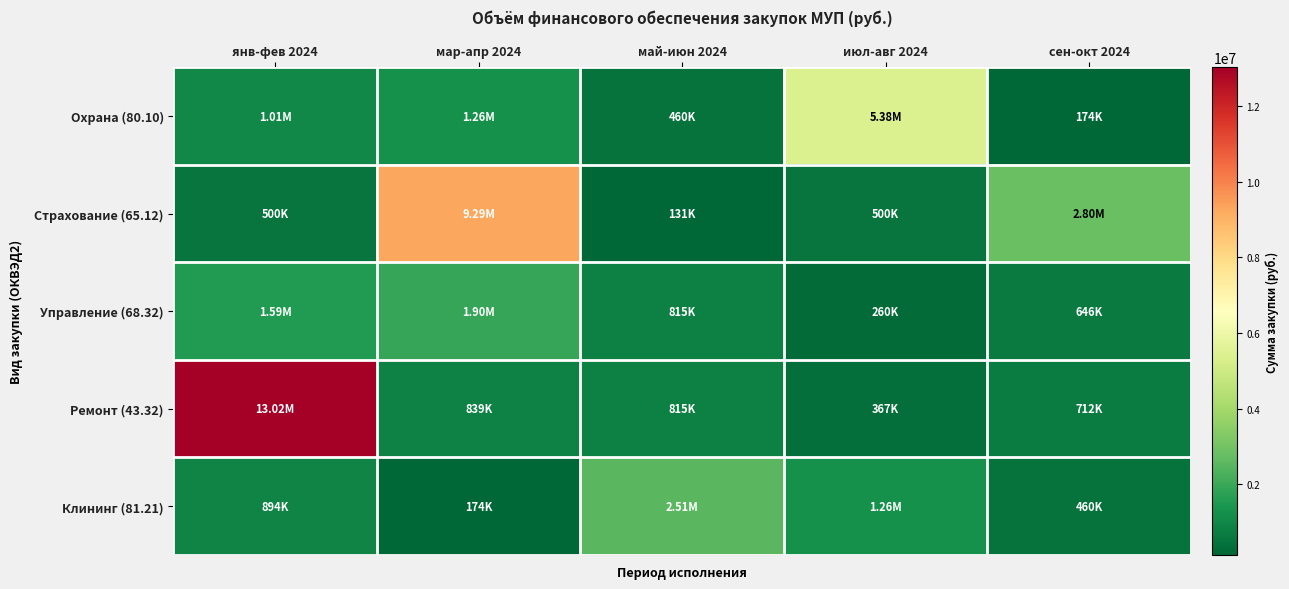

Reading left to right, extract all data points from this chart.

Охрана (80.10): янв-фев 2024=1008000.0	мар-апр 2024=1257922.2	май-июн 2024=460422.2	июл-авг 2024=5378640.0	сен-окт 2024=174000.0
Страхование (65.12): янв-фев 2024=500000.0	мар-апр 2024=9293727.0	май-июн 2024=130665.6	июл-авг 2024=500000.0	сен-окт 2024=2801503.4
Управление (68.32): янв-фев 2024=1588541.5	мар-апр 2024=1900000.0	май-июн 2024=815232.8	июл-авг 2024=260069.5	сен-окт 2024=646303.6
Ремонт (43.32): янв-фев 2024=13024000.0	мар-апр 2024=839290.3	май-июн 2024=814850.4	июл-авг 2024=366722.4	сен-окт 2024=712090.1
Клининг (81.21): янв-фев 2024=894348.9	мар-апр 2024=174000.0	май-июн 2024=2505463.1	июл-авг 2024=1257922.2	сен-окт 2024=460422.2